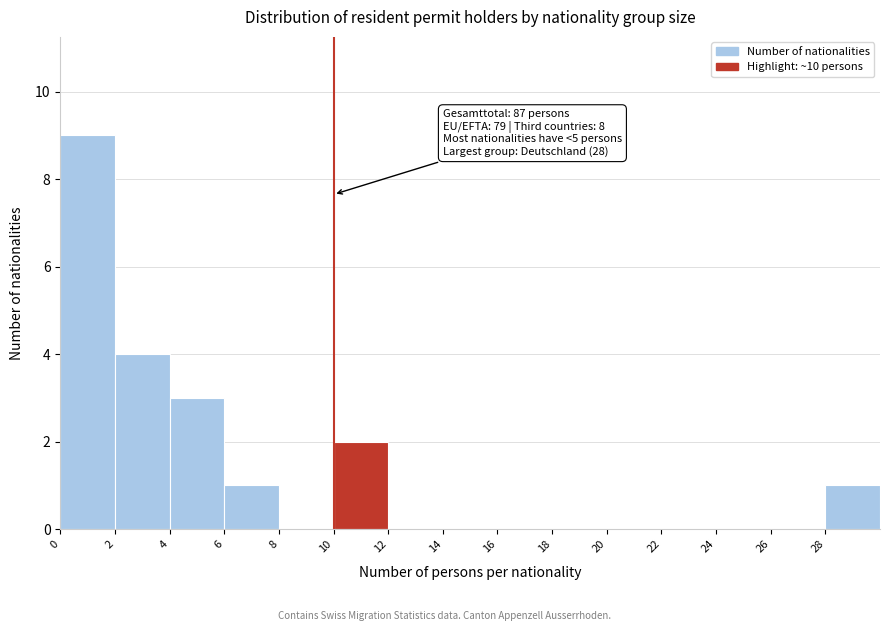

Which range on the x-axis has the tallest bar?

0 to 2